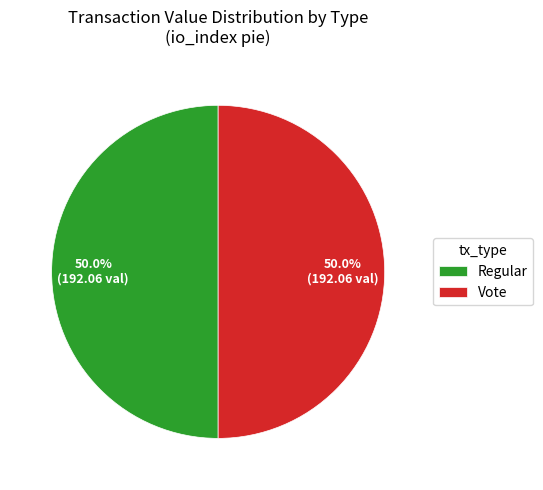

Do Regular and Vote together represent more than half of the pie?

Yes